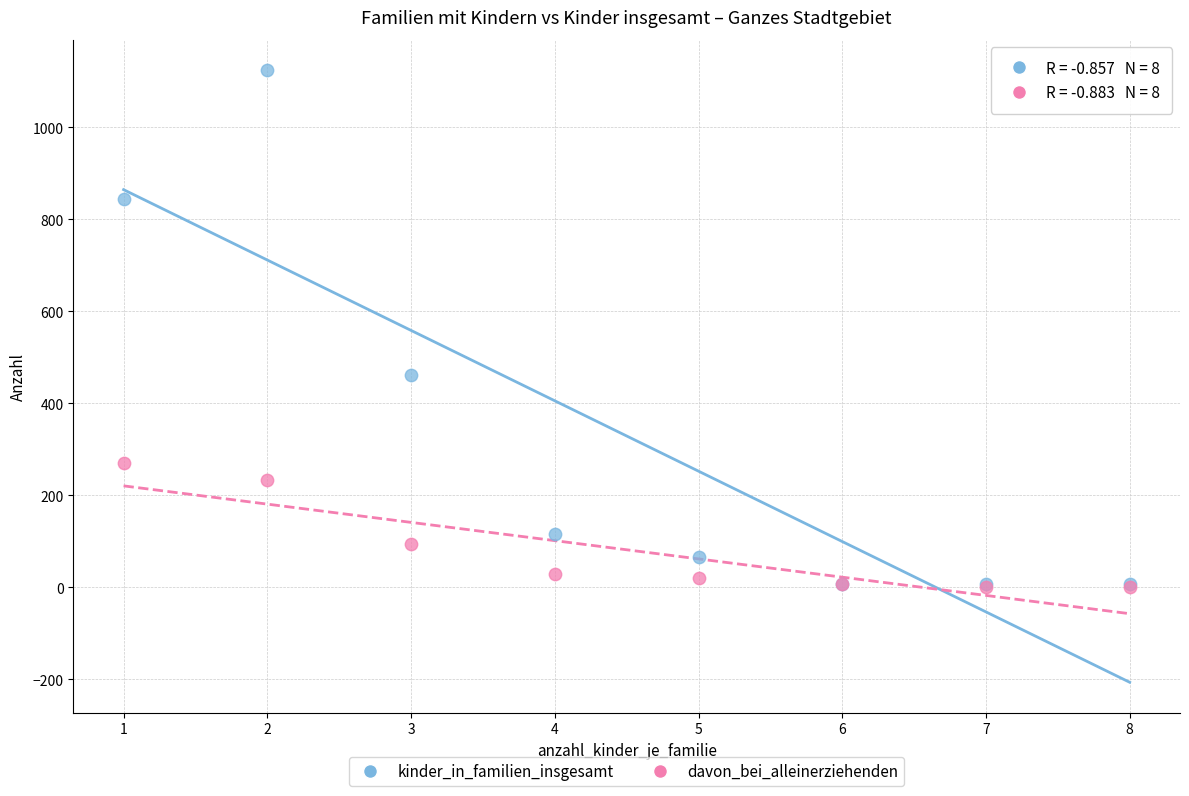

Which series has the widest spread of Y values?

kinder_in_familien_insgesamt